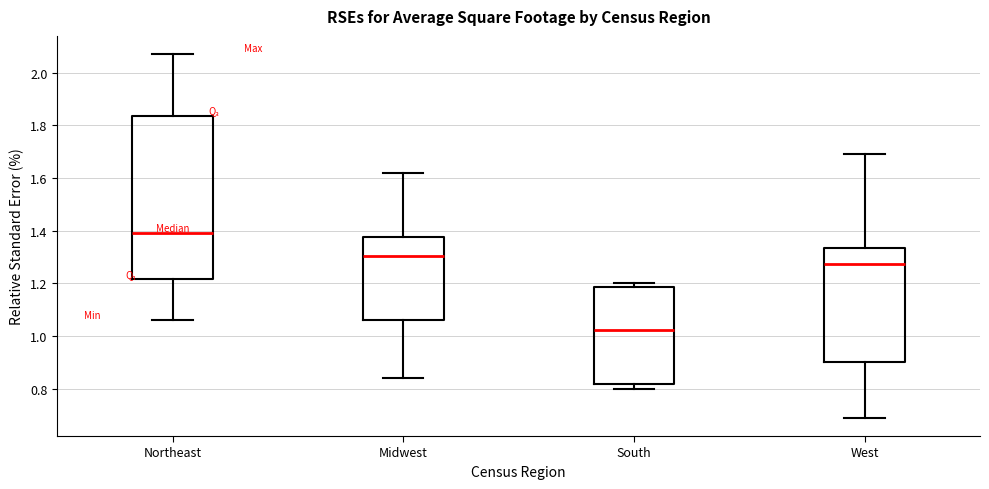

Where does the median line of the box for West sit on the y-axis? The values are not printed on the chart, so give them approximately, as read against the axis.

1.28